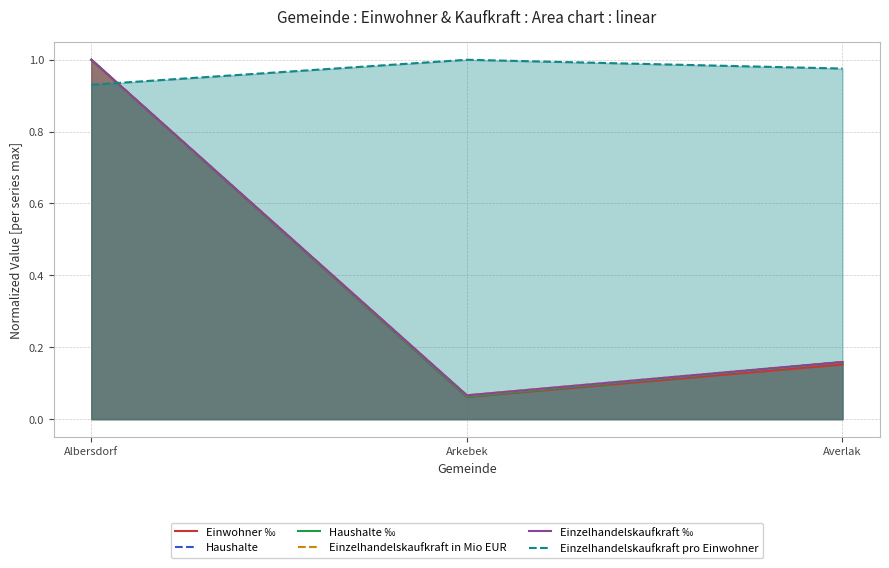

At which category does the chart reach its peak across all series?

Albersdorf